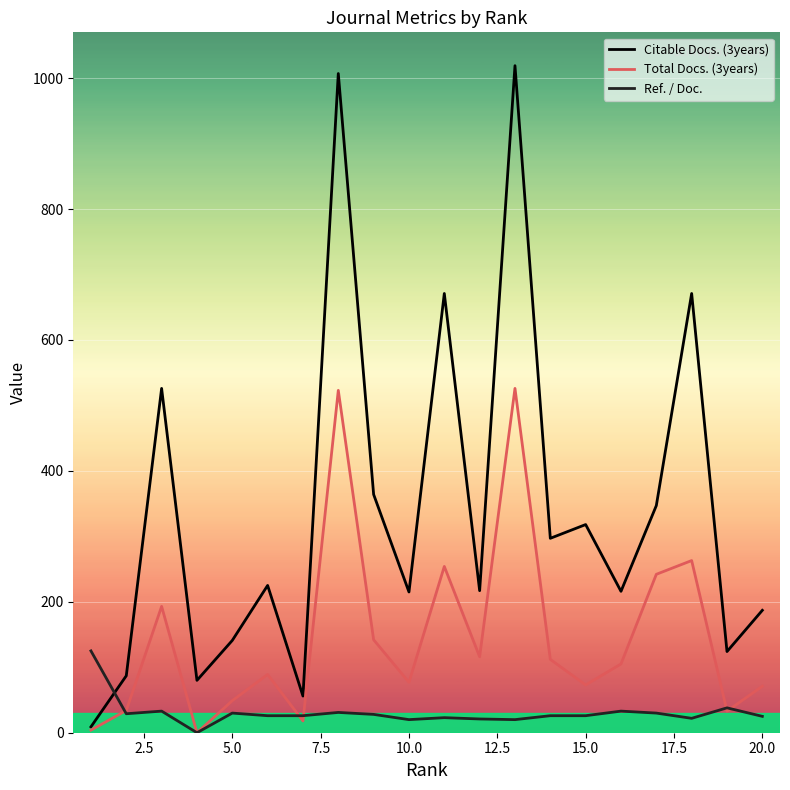

Which series has the largest total across all categories?

Citable Docs. (3years)